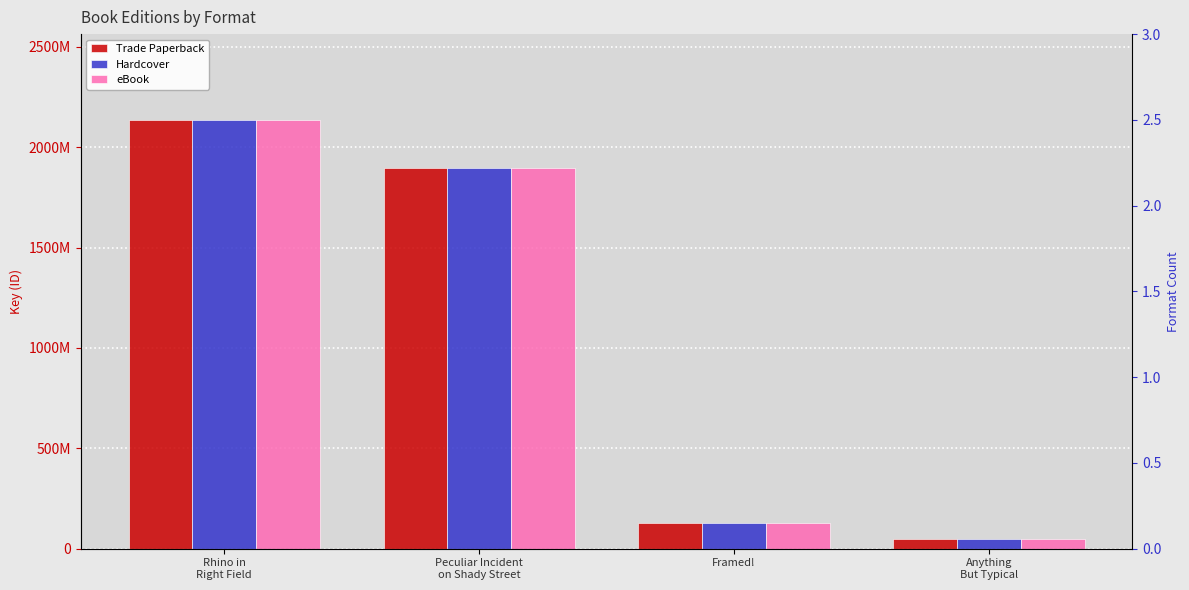

List the series in order of their peak value, highest first.

Trade Paperback, Hardcover, eBook